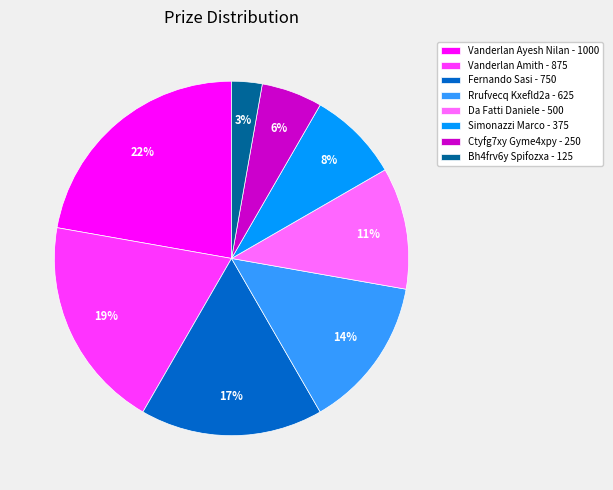

Do Simonazzi Marco - 375 and Rrufvecq Kxefld2a - 625 together represent more than half of the pie?

No